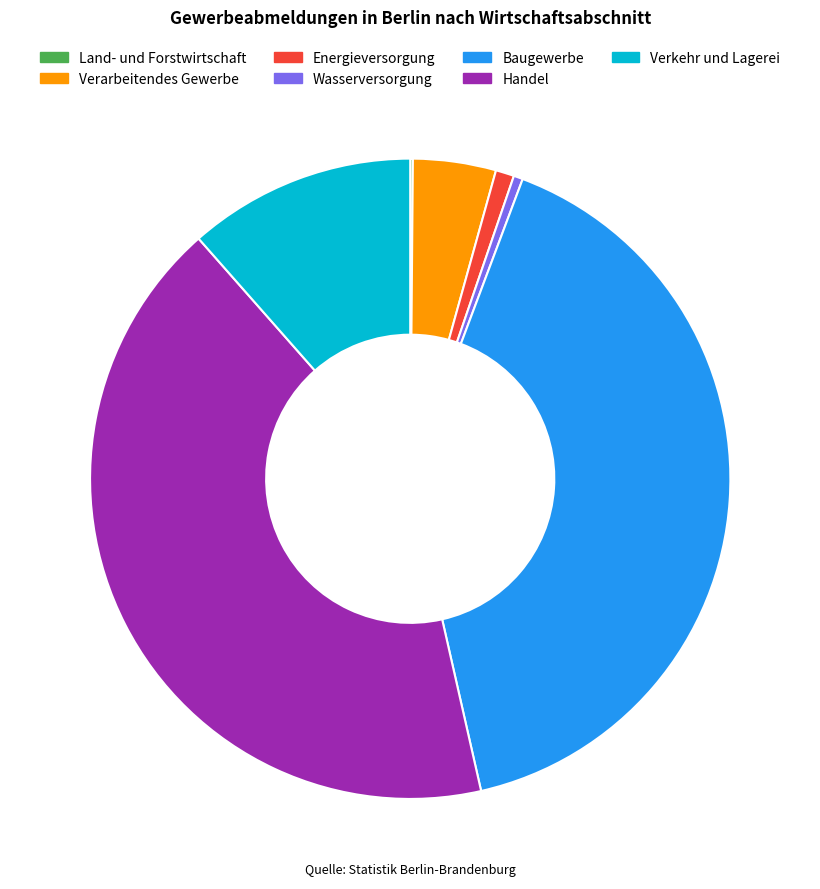

What is the largest slice in the pie chart?

Handel